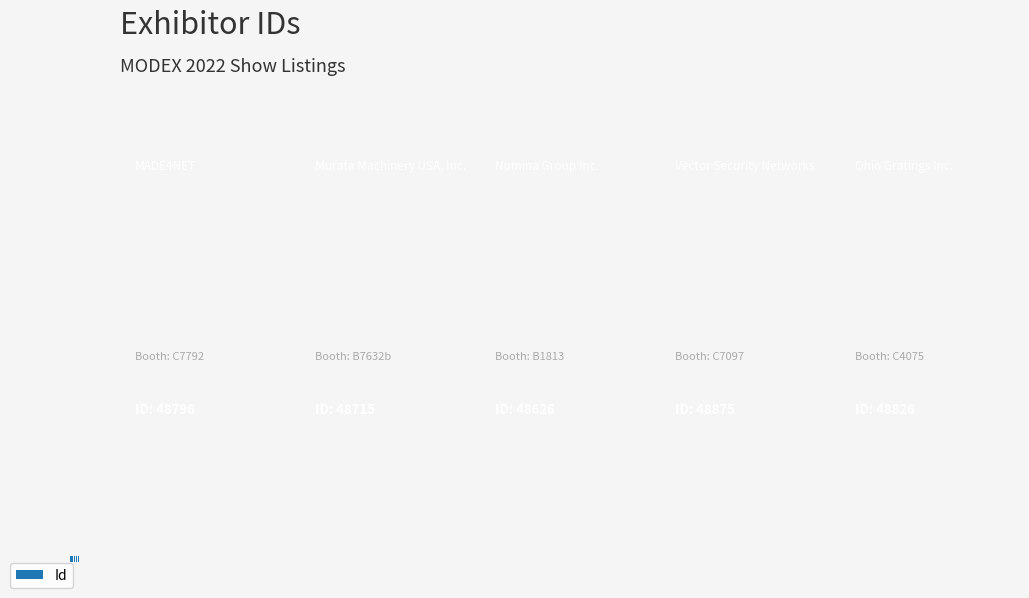

How many bars are there in total?

5